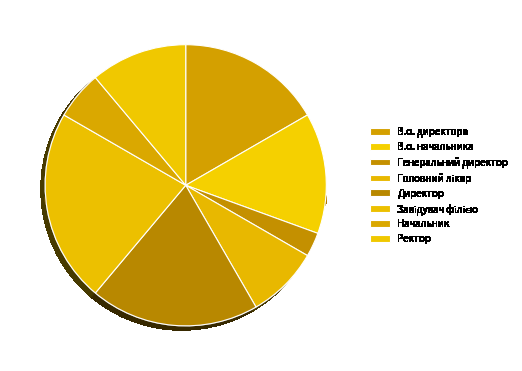

What is the smallest slice in the pie chart?

Генеральний директор